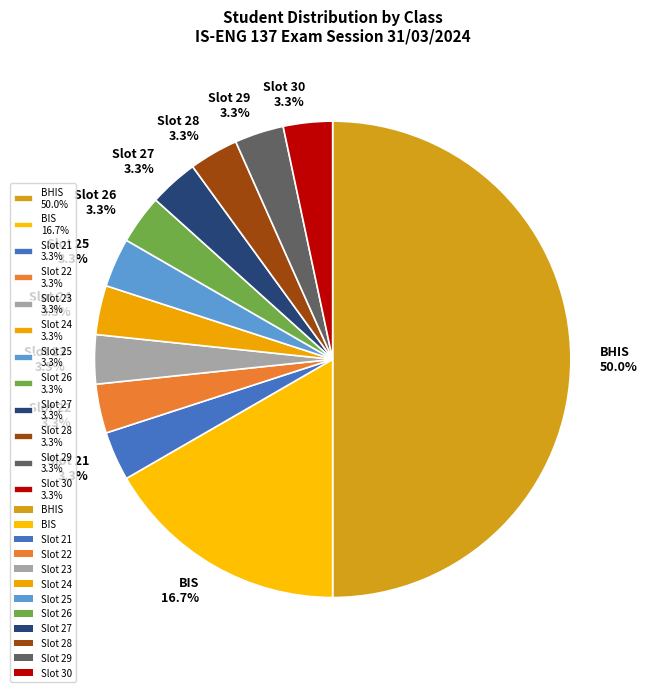

Which category has the biggest portion of the pie?

BHIS 50.0%